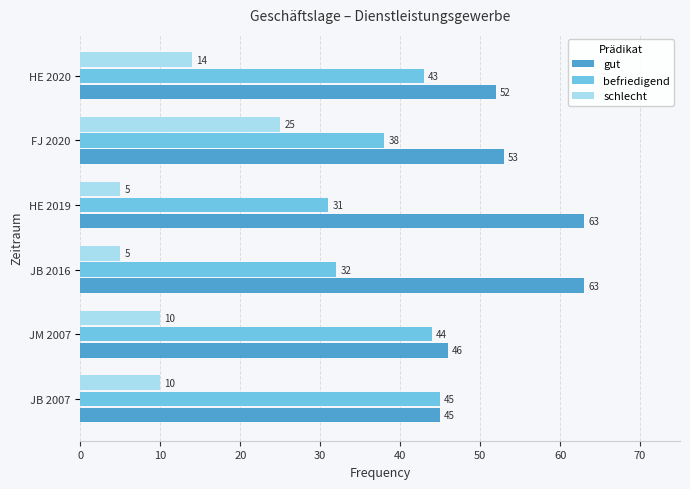

What is the smallest value displayed?

5